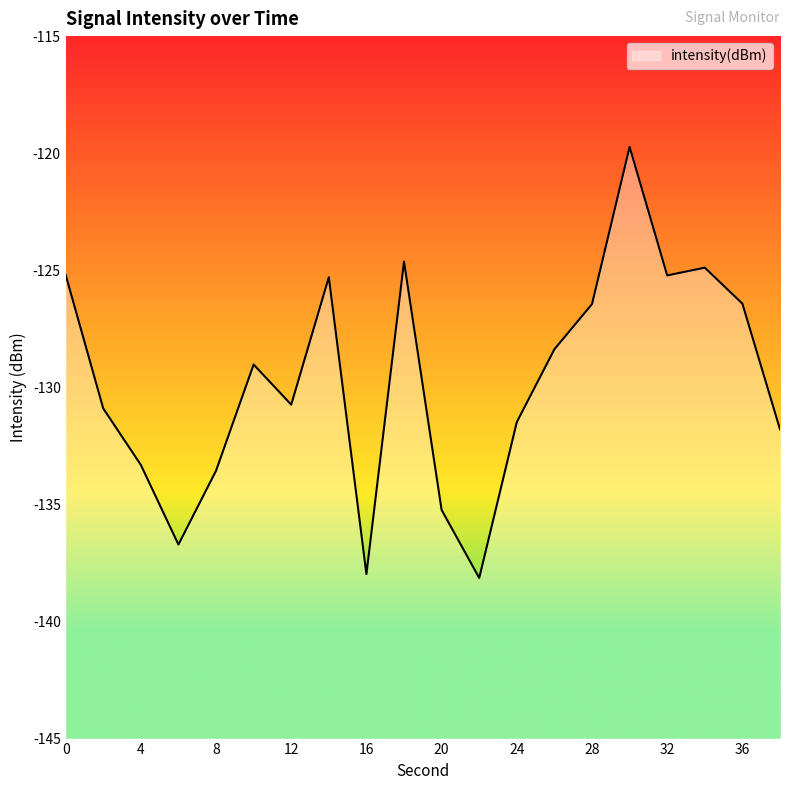

Is it true that the value at 34 is -84.6?

False